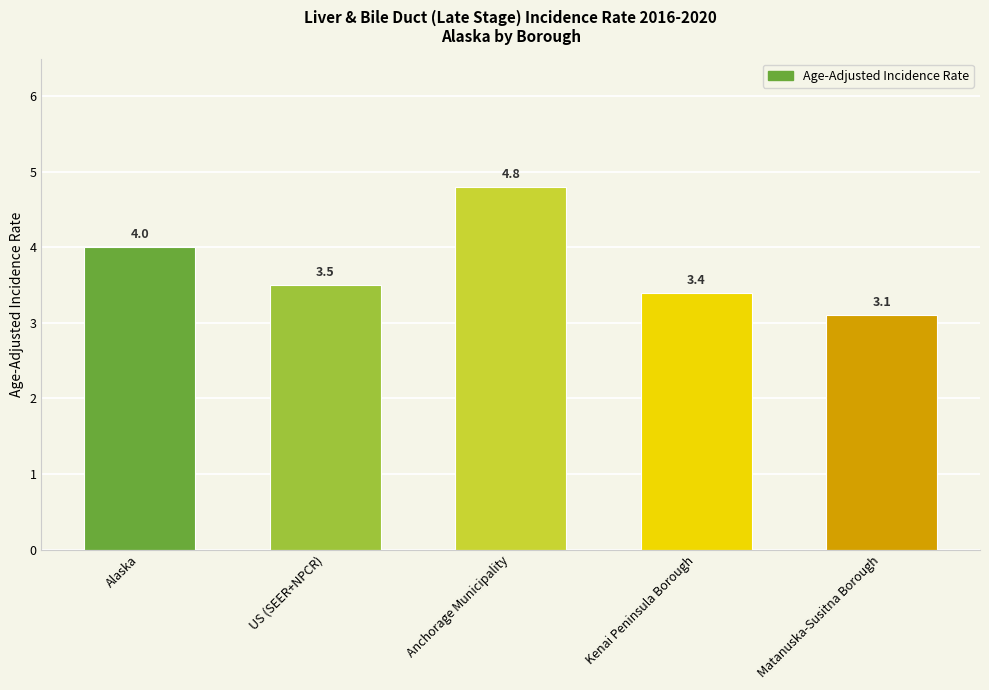

What is the sum of the values at Alaska and Anchorage Municipality?

8.8